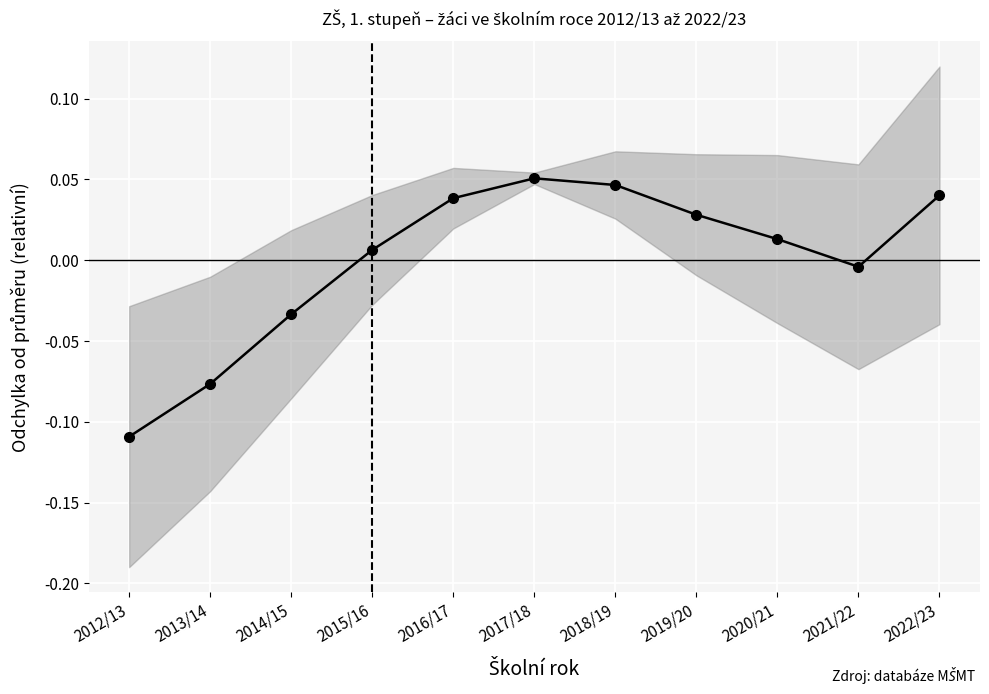

What is the minimum value shown in the chart?

-0.1